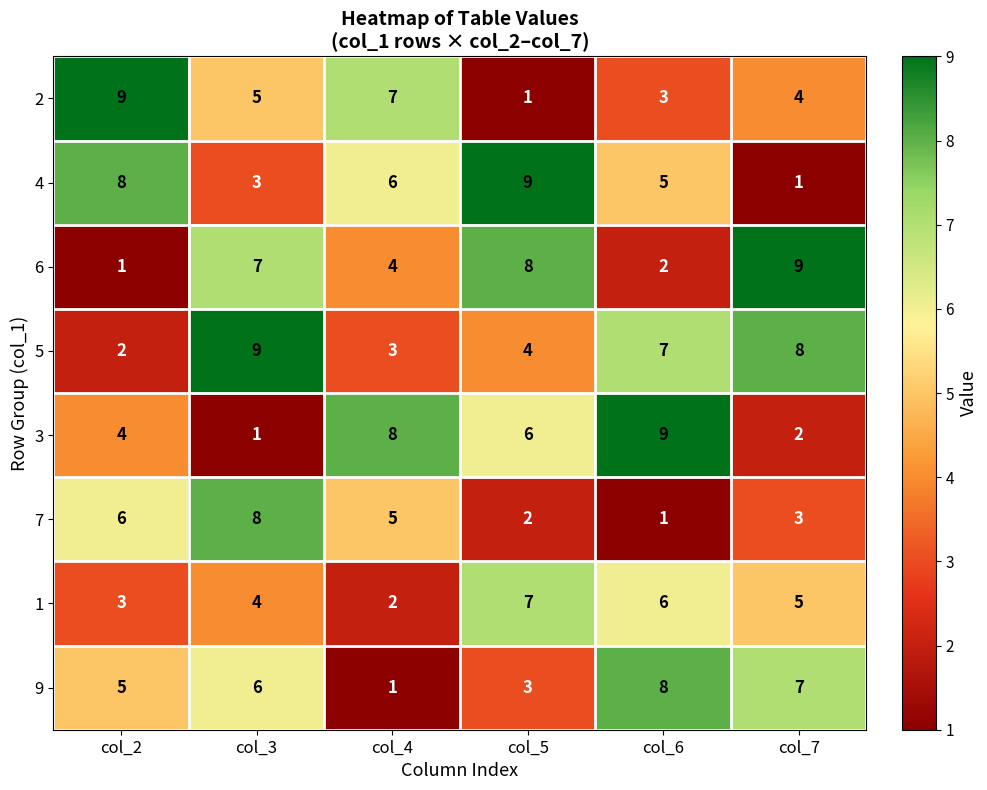

What is the difference between the 6 values at col_5 and col_6?

6